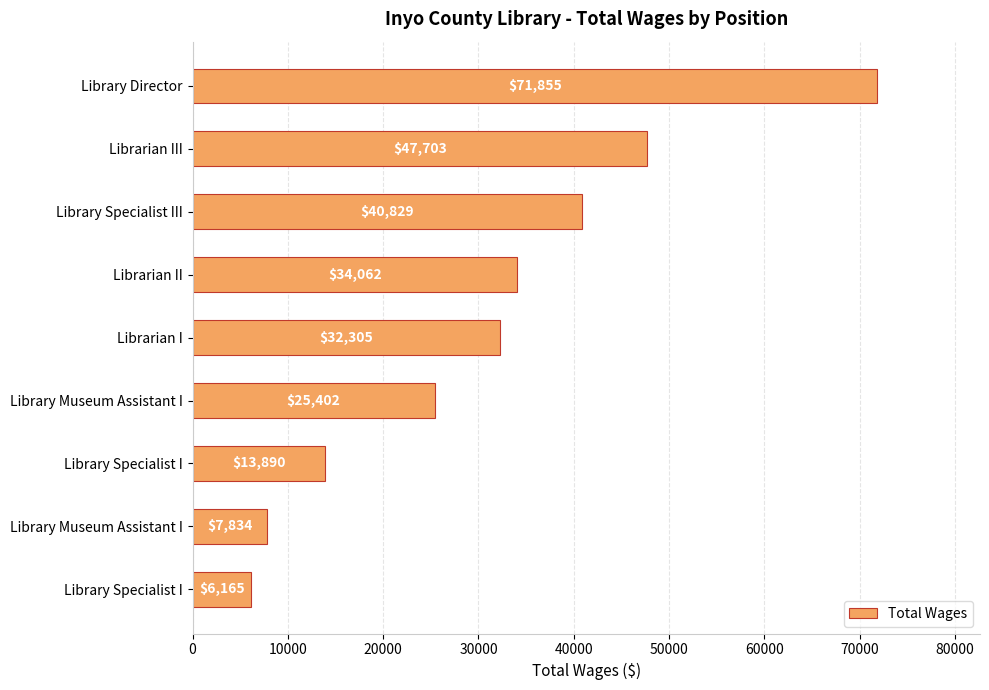

How many bars are there in total?

9